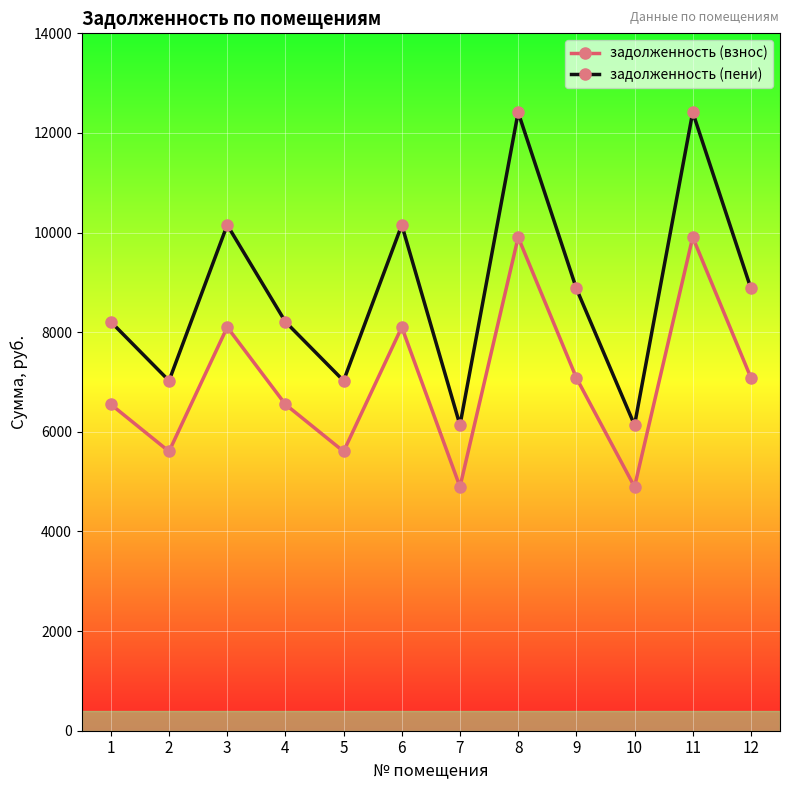

How many interior local peaks does the задолженность (взнос) series have?

4